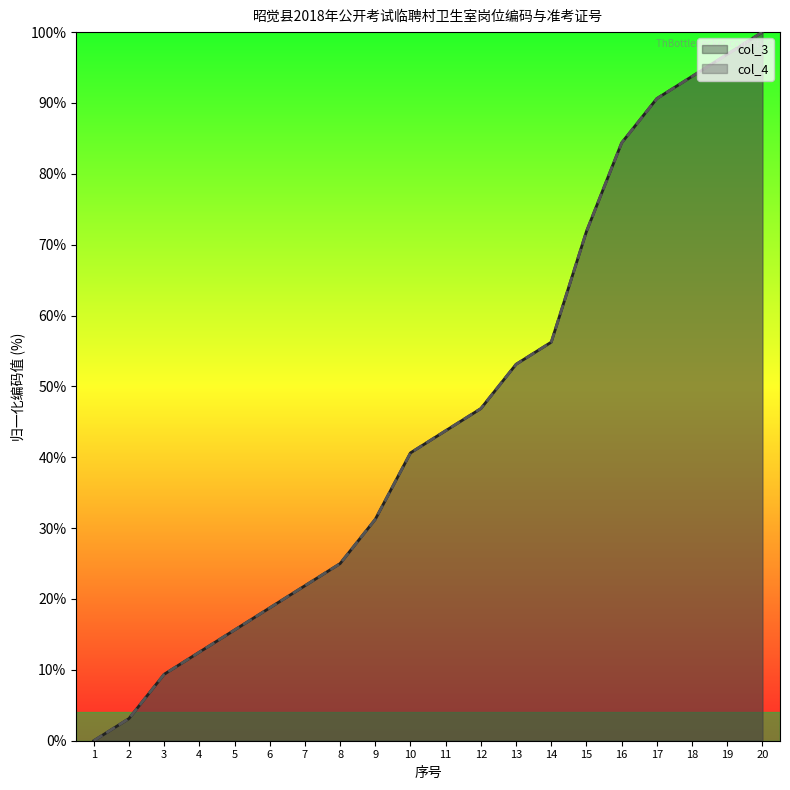

What is the difference between the col_4 values at 3 and 19?

87.5